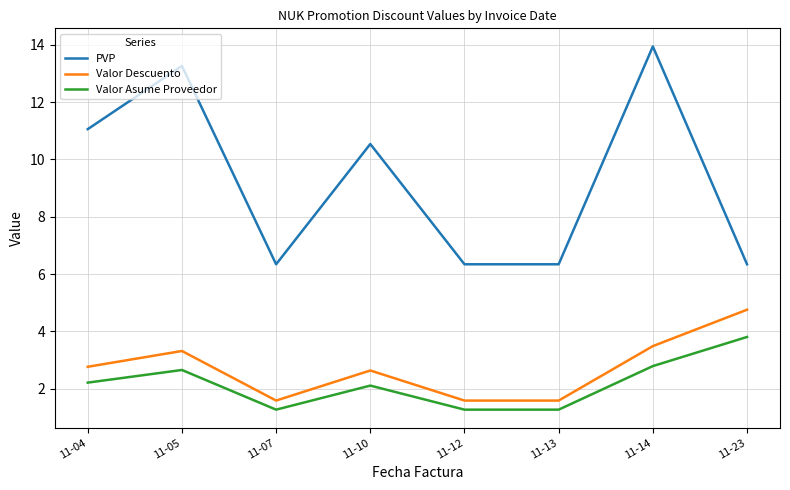

List the series in order of their peak value, highest first.

PVP, Valor Descuento, Valor Asume Proveedor